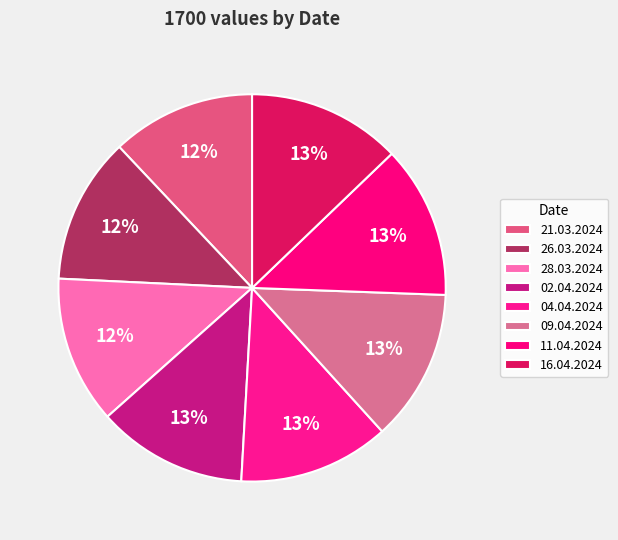

Count the number of slices in the pie.

8